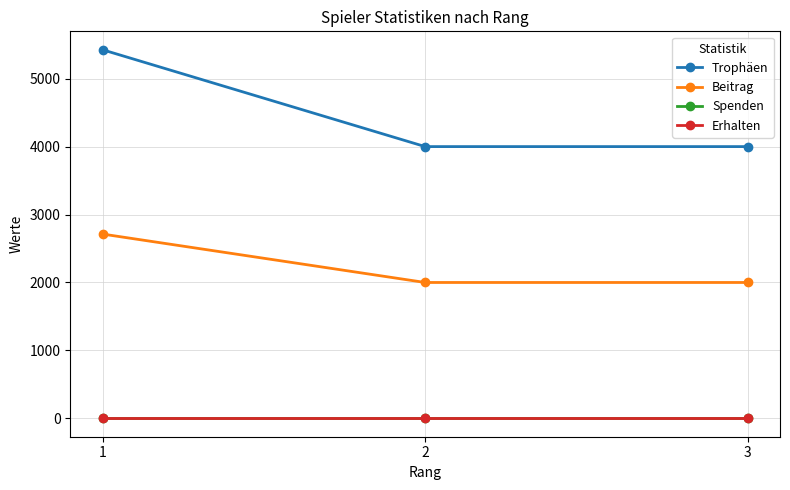

Which category has the highest value in the Spenden series?

1